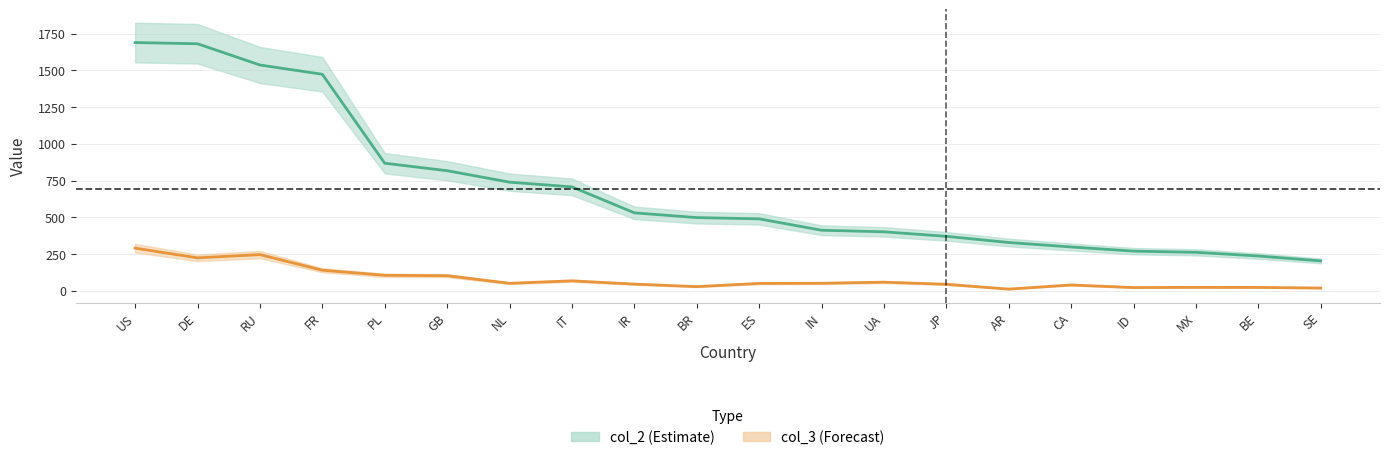

Reading left to right, transcribe all the data shown in this chart.

col_2: US=1688.6	DE=1680.4	RU=1535.9	FR=1472.9	PL=867.8	GB=816.8	NL=738.9	IT=706.9	IR=530.2	BR=497.9	ES=489.2	IN=411.9	UA=401.1	JP=370.3	AR=328.4	CA=298.0	ID=269.7	MX=261.5	BE=236.6	SE=203.2
col_3: US=290.0	DE=223.9	RU=246.0	FR=139.8	PL=105.3	GB=102.6	NL=50.8	IT=67.5	IR=45.4	BR=28.2	ES=50.0	IN=51.0	UA=58.5	JP=44.2	AR=11.3	CA=39.5	ID=21.7	MX=23.3	BE=22.7	SE=18.8